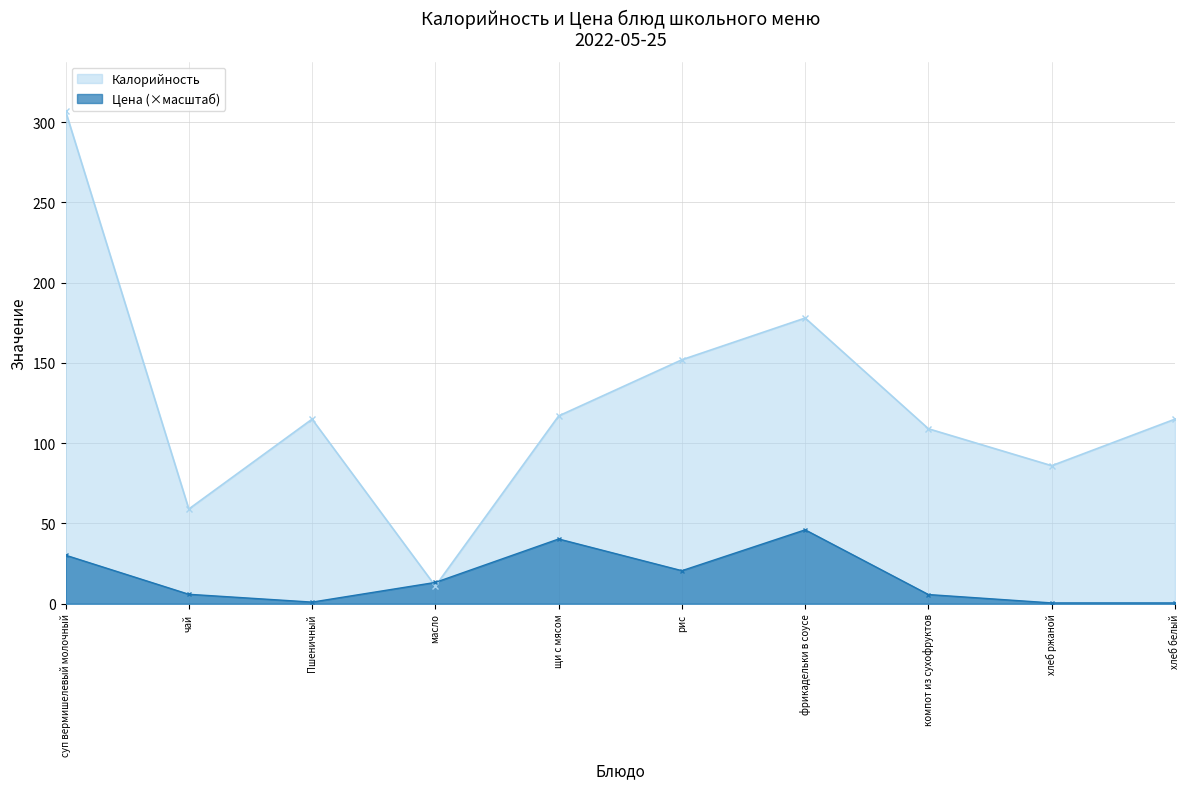

Where is Калорийность nearest to the value 159?

рис